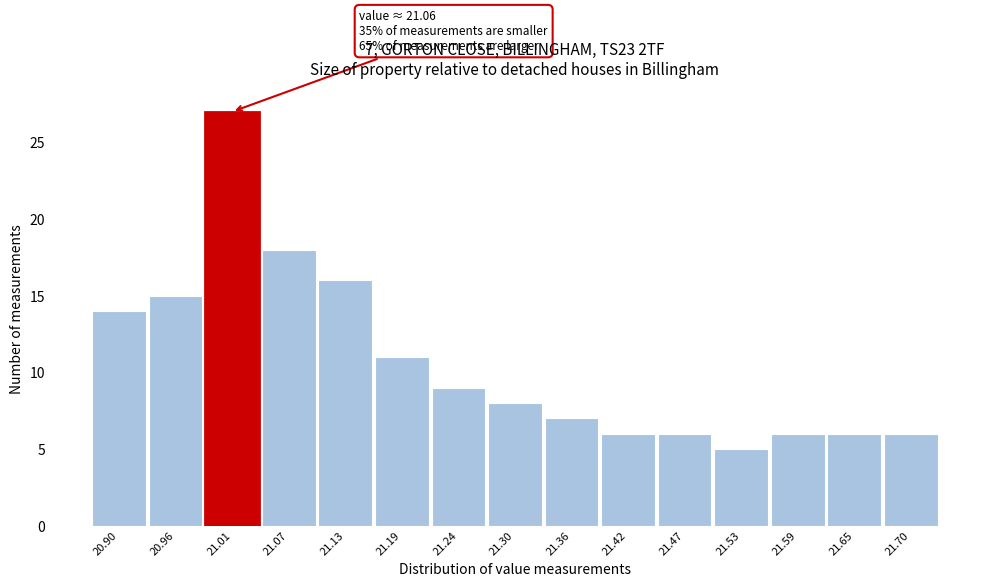

Reading left to right, transcribe all the data shown in this chart.

14	15	27	18	16	11	9	8	7	6	6	5	6	6	6